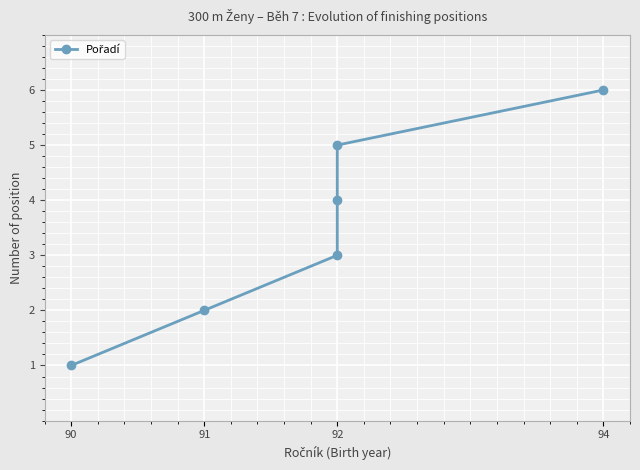

What is the minimum value shown in the chart?

1